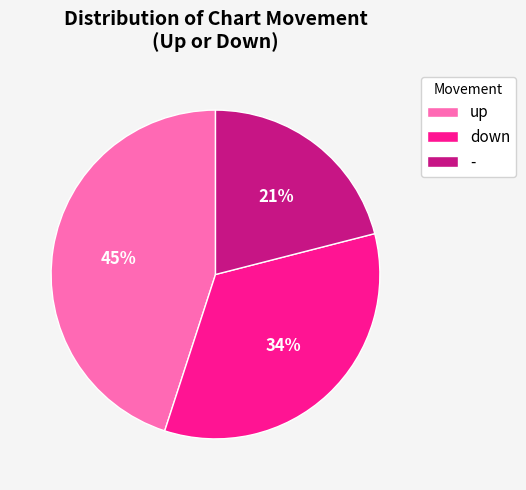

Rank the categories by value from lowest to highest.

-, down, up